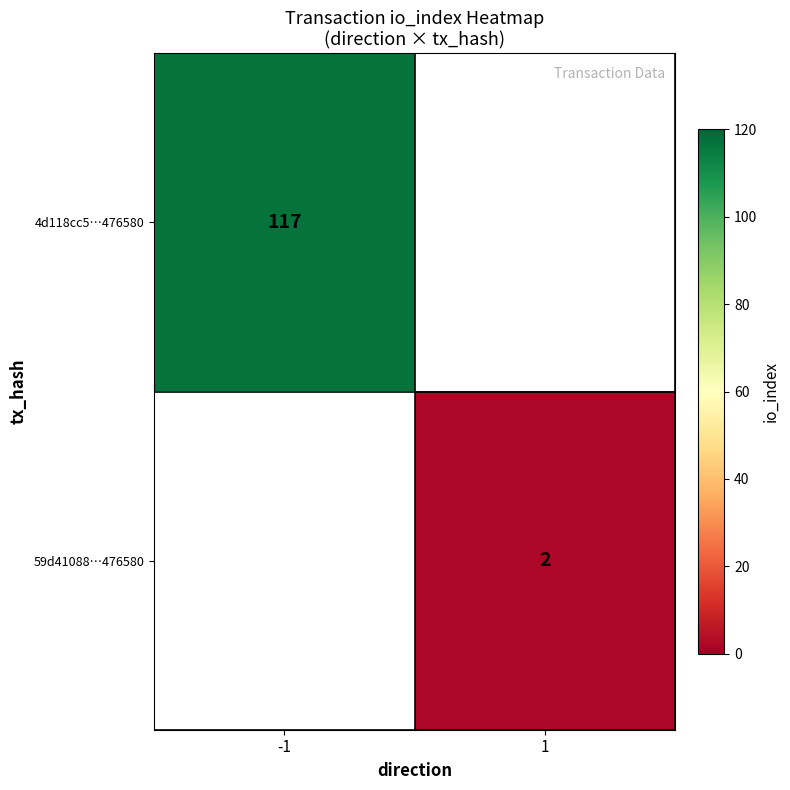

Which has a higher value, 1 or -1?

-1